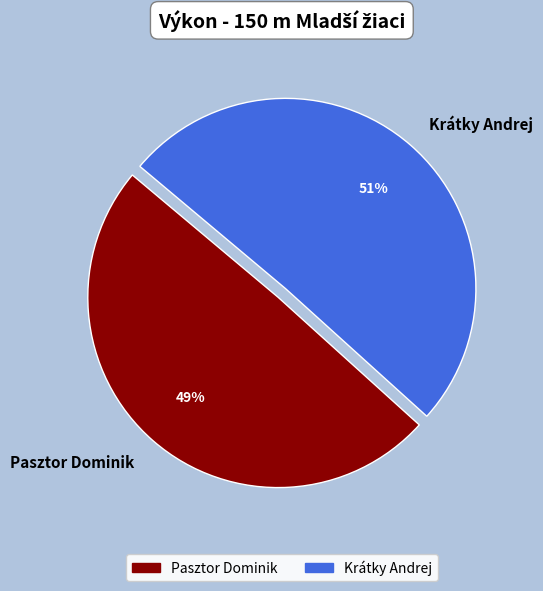

Which slice is the largest?

Krátky Andrej